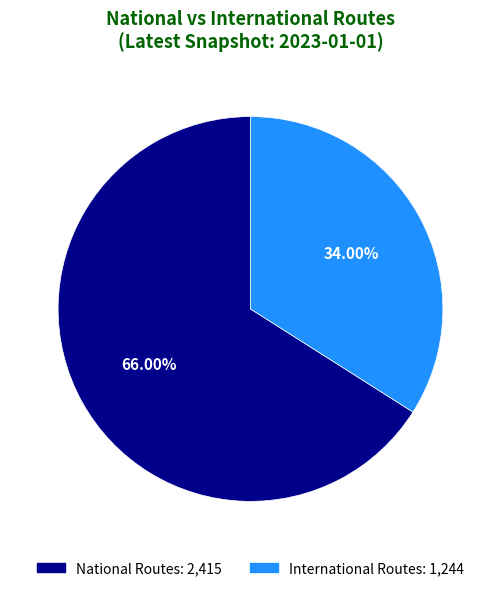

How many slices are in this pie chart?

2